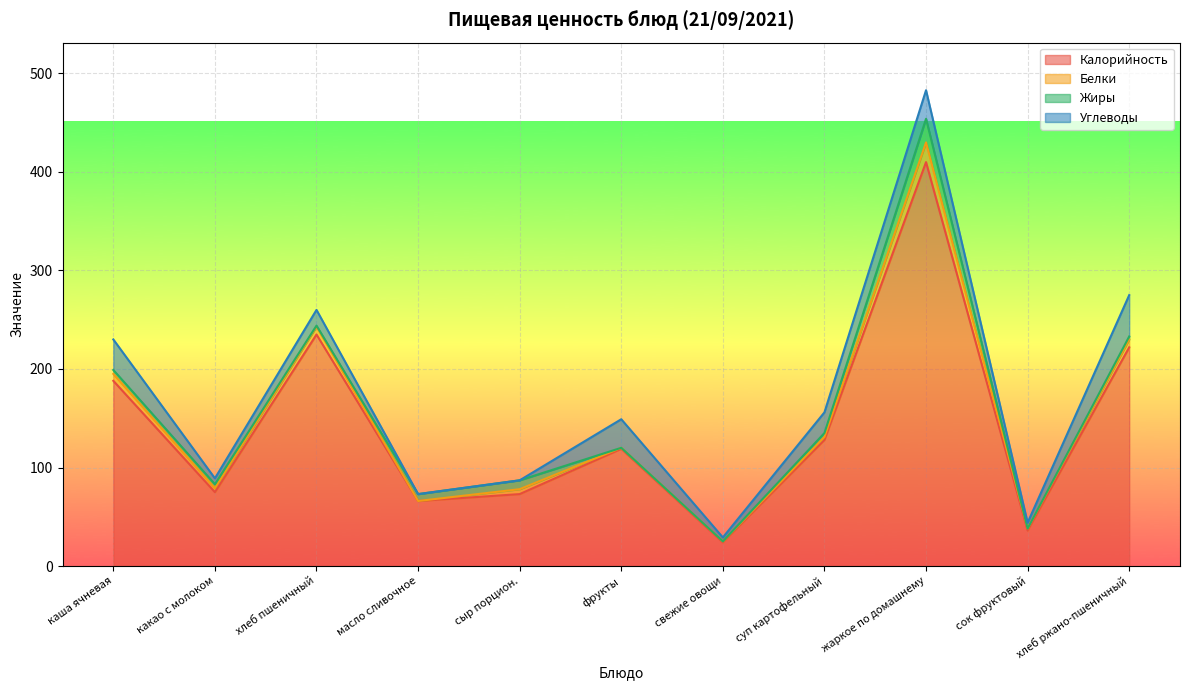

Where is Жиры nearest to the value 12?

сыр порцион.